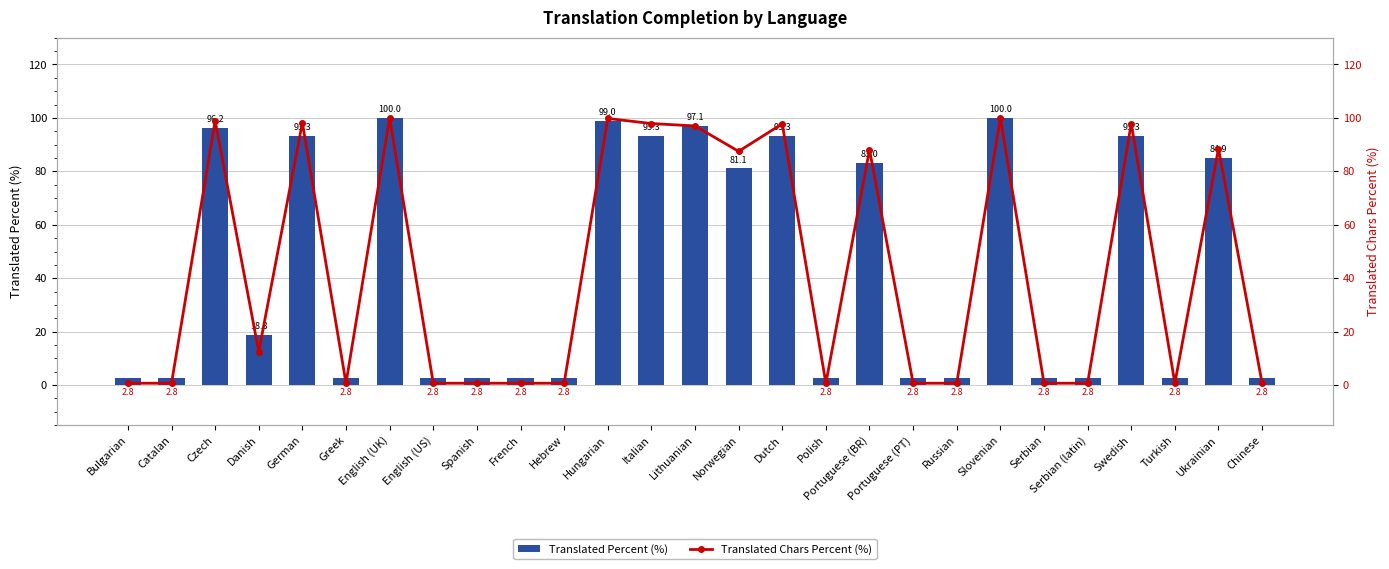

Which series has the widest spread of values?

Translated Chars Percent (%)